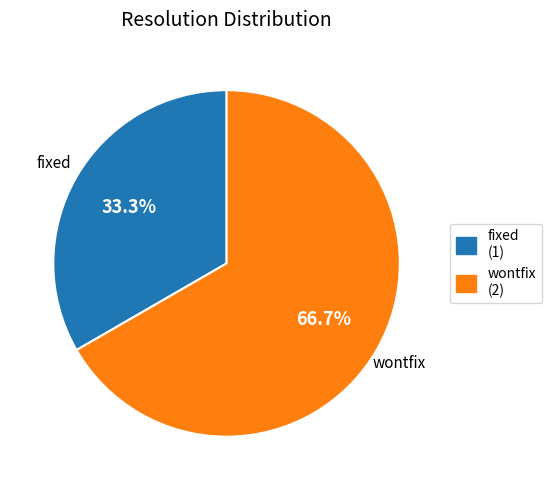

Is there any slice that represents more than half of the pie?

Yes